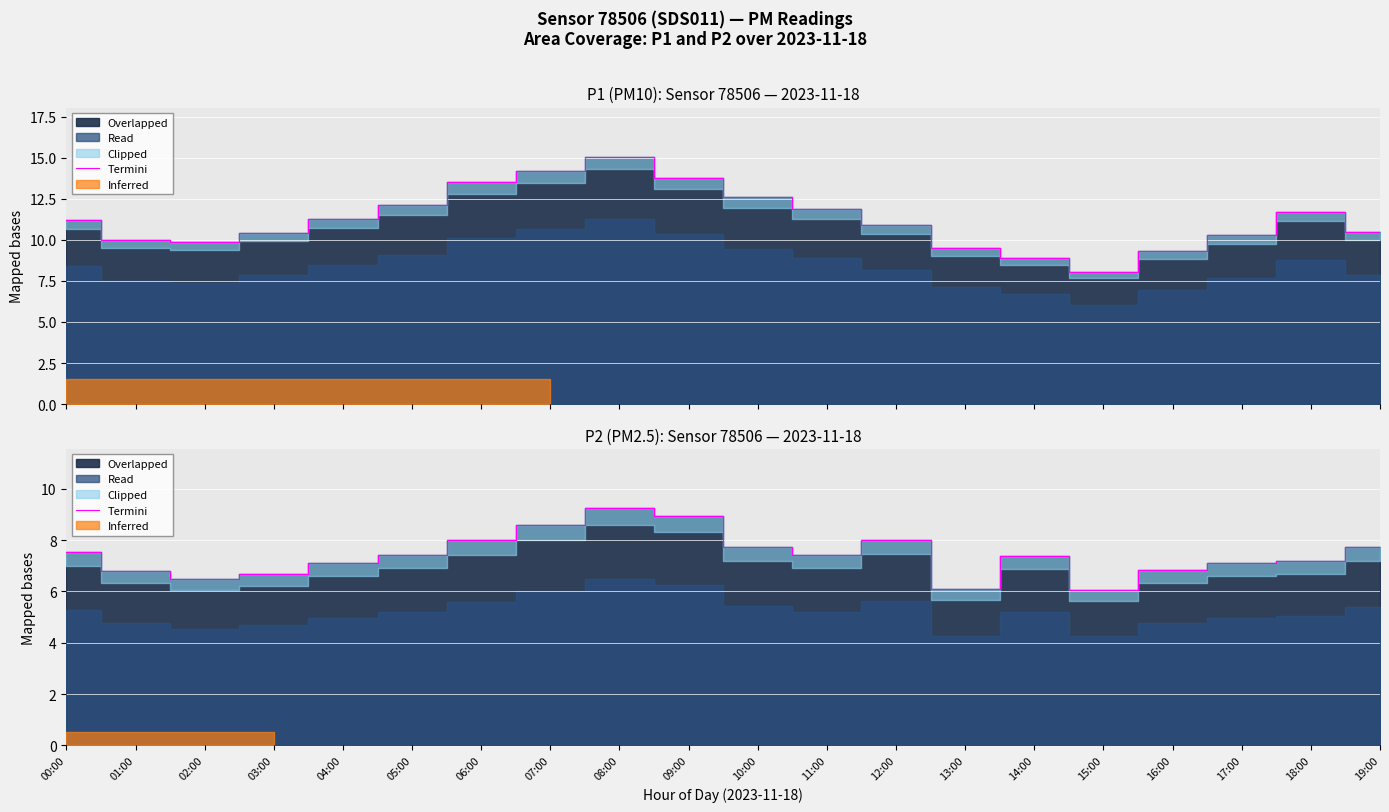

How many points are higher than both their immediate neighbors (excluding endpoints)?

3